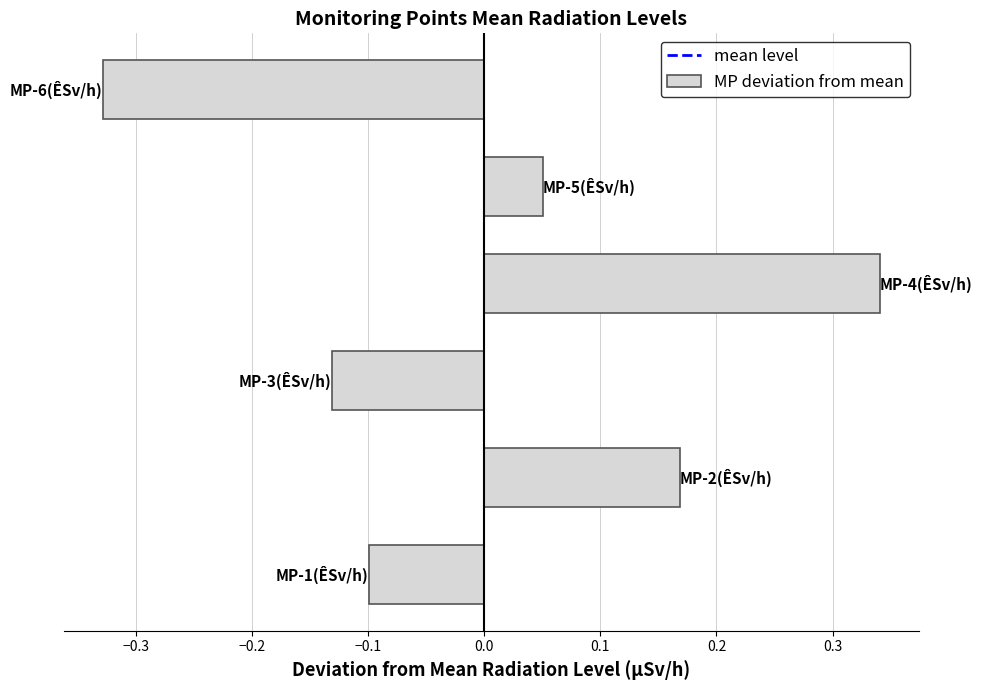

What is the difference between the maximum and minimum values?

0.7